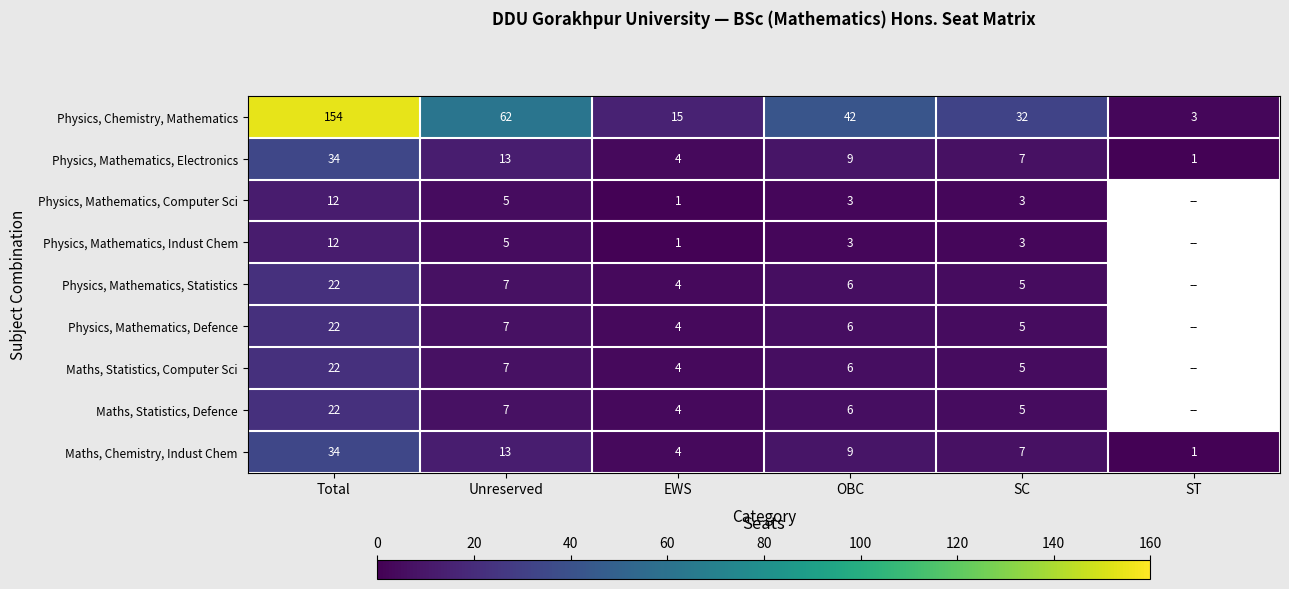

At which label does Maths, Chemistry, Indust Chem reach its minimum?

ST